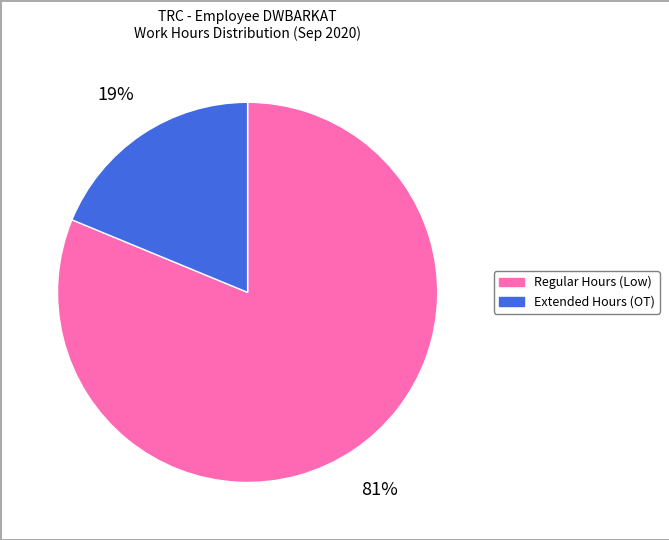

What percentage is the Extended Hours (OT) slice, to the nearest percent?

19%